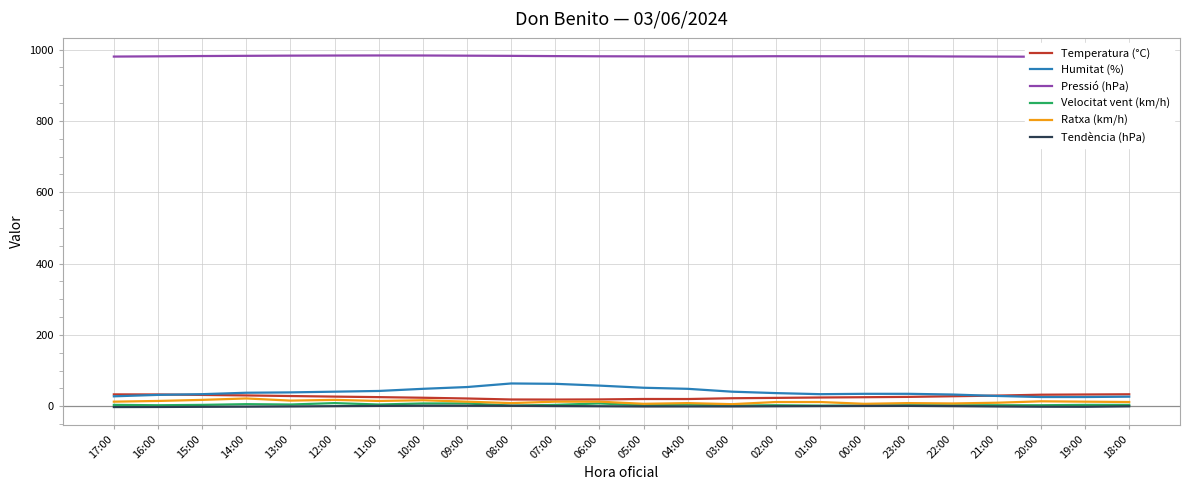

True or false: Temperatura (°C) and Tendència (hPa) cross at least once.

False